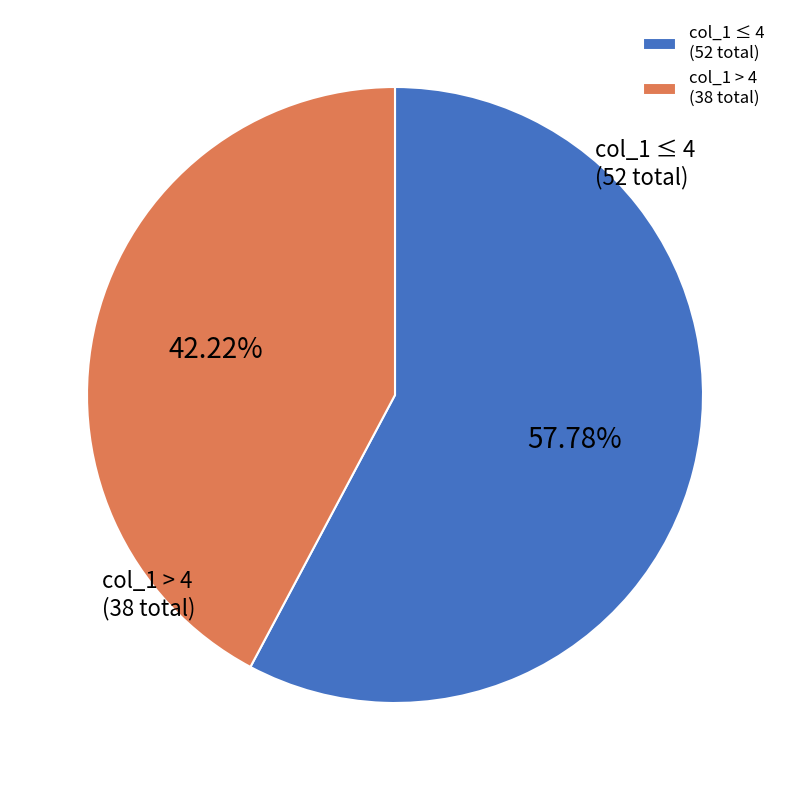

How many slices are in this pie chart?

2